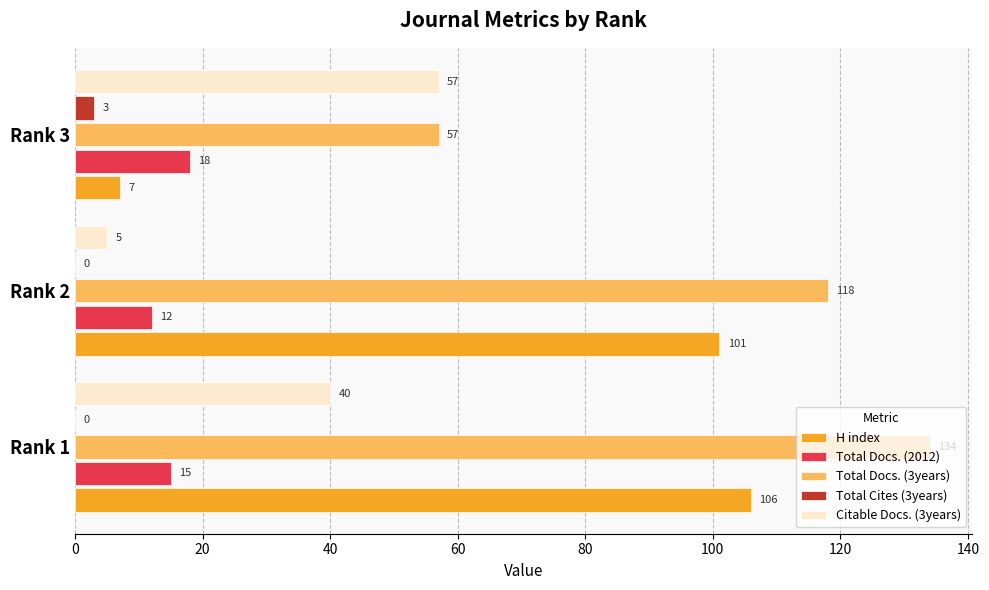

Between Rank 1 and Rank 2, which series saw the biggest shift?

Citable Docs. (3years)